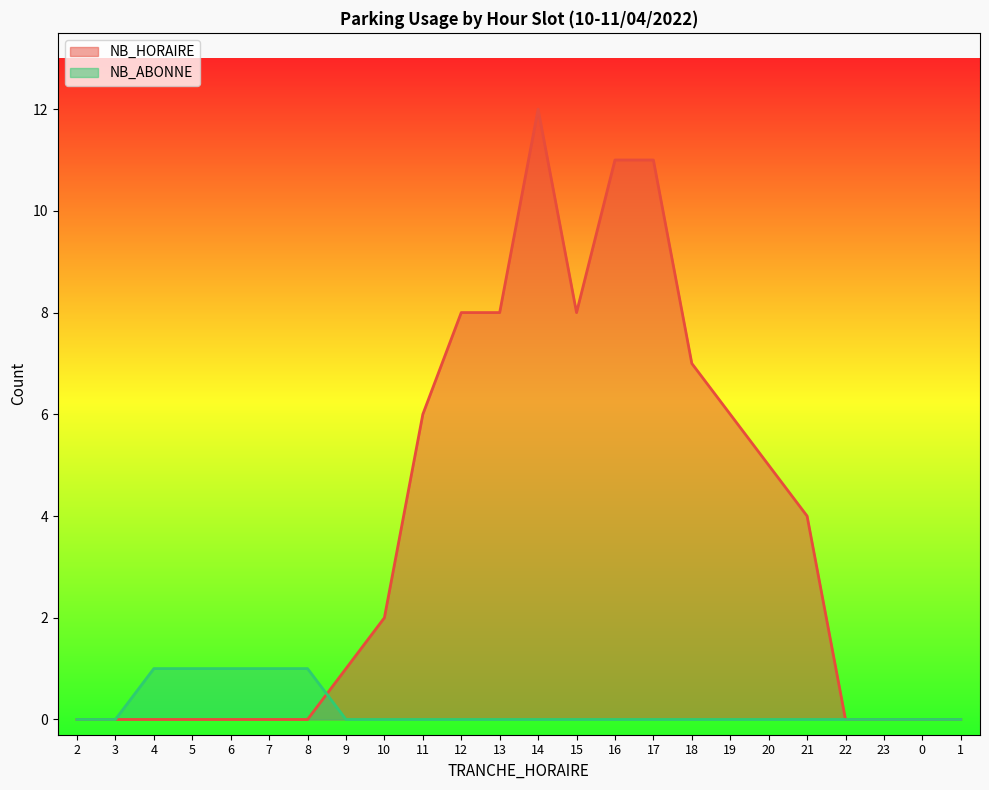

At which category is the sum across all series the highest?

14